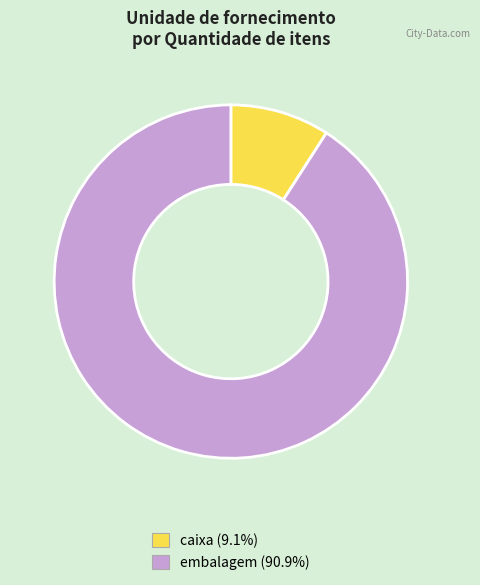

How many segments does this pie chart have?

2